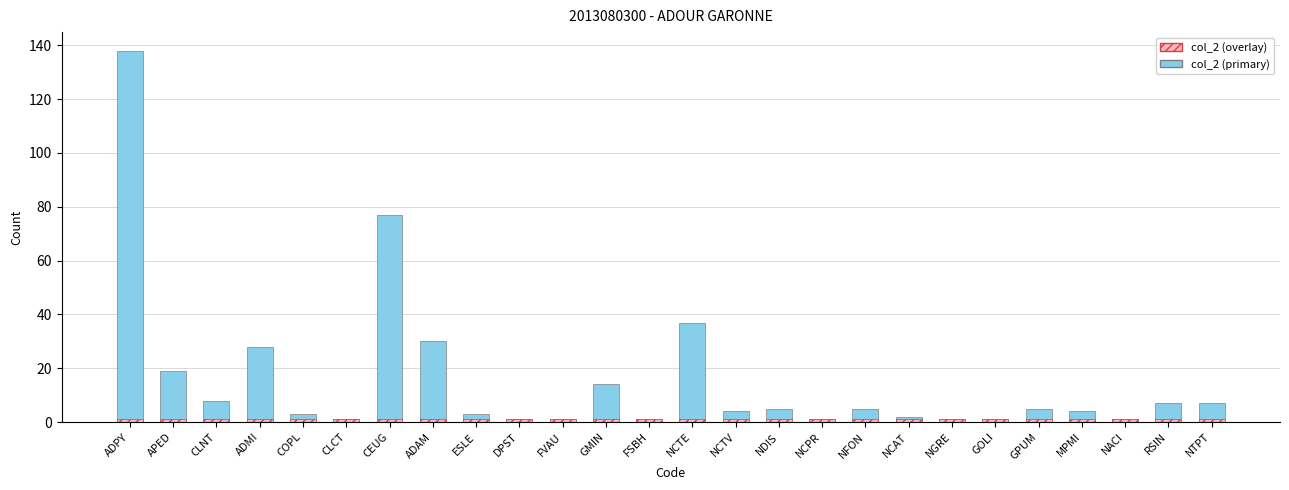

Rank the series at RSIN from lowest to highest value.

col_2 (overlay), col_2 (primary)